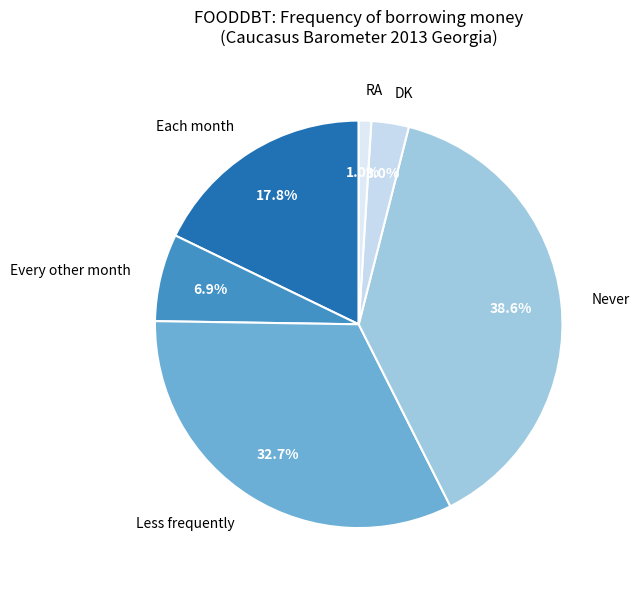

Is it true that DK is 3% of the pie?

True